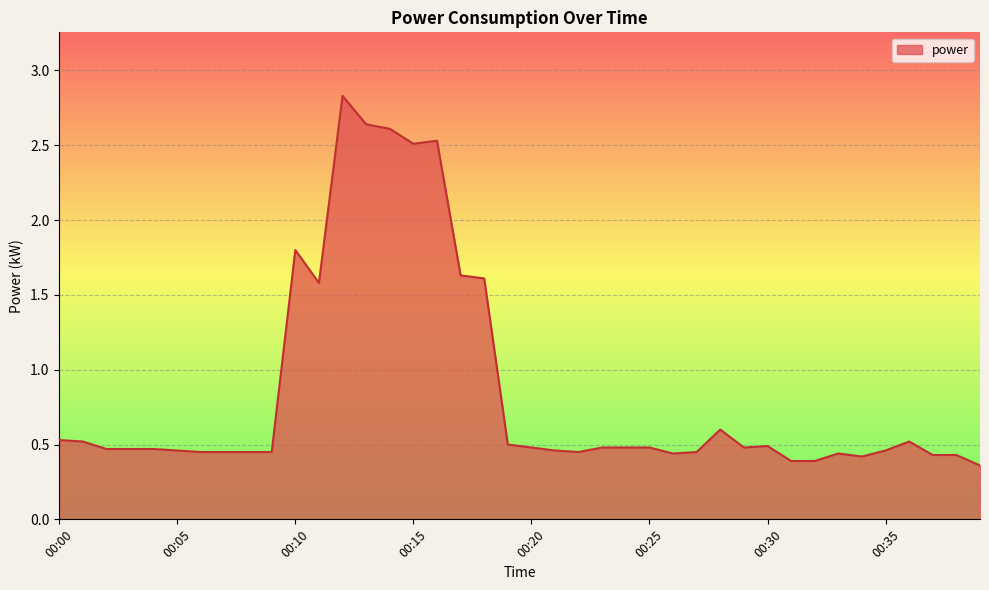

What is the difference between the maximum and minimum values?

2.5